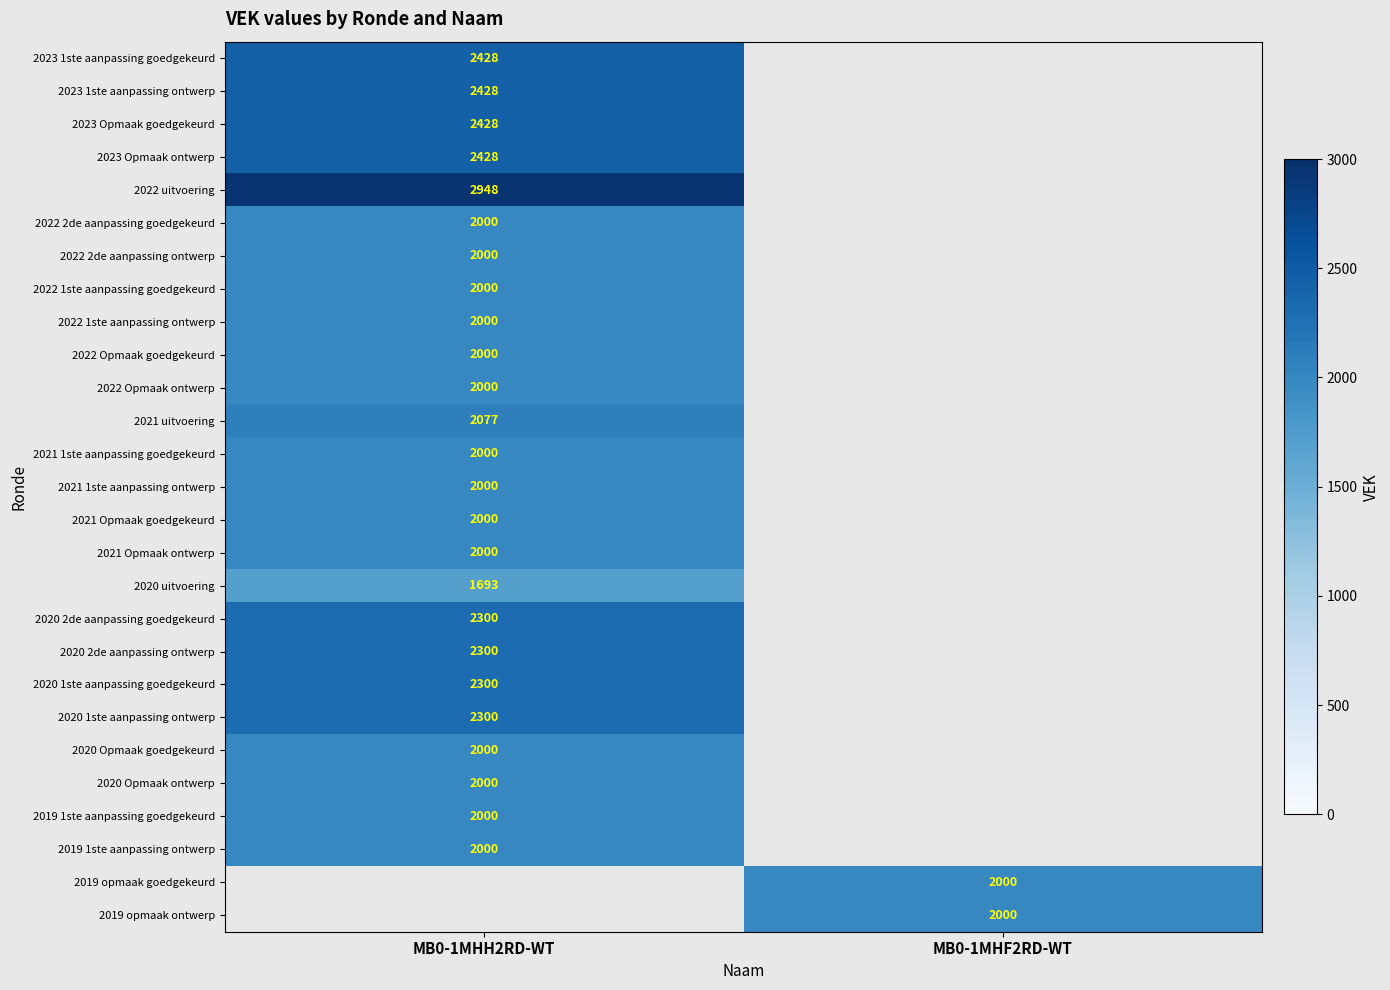

What is the total value across all series at MB0-1MHF2RD-WT?

4000